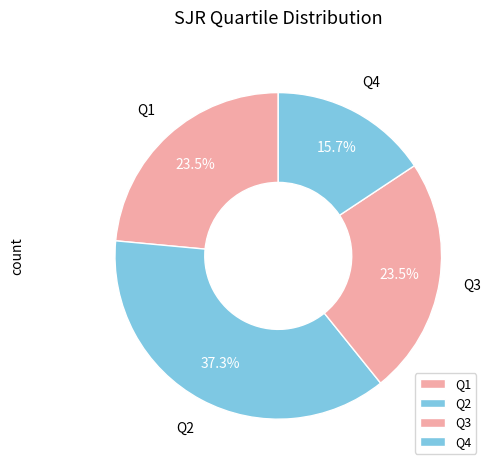

Does Q1 account for over 50% of the chart?

No